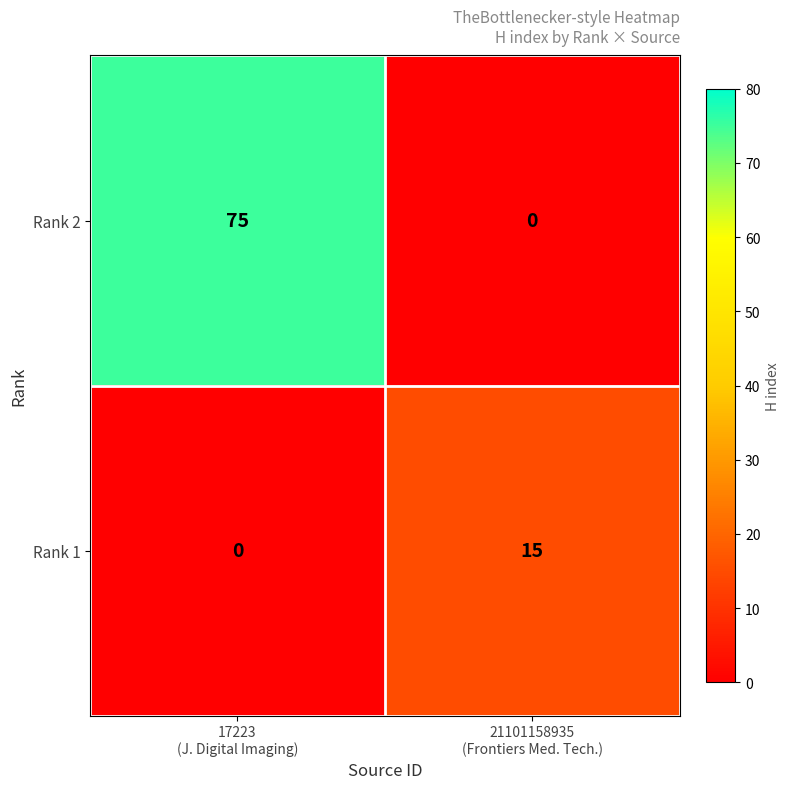

What is the highest value of the Rank 1 series?

15